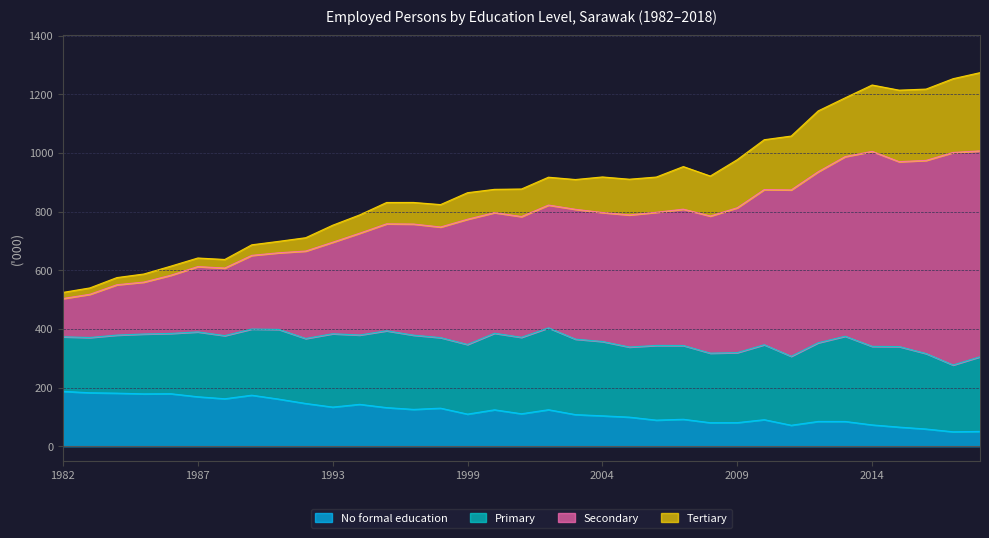

True or false: No formal education and Secondary cross at least once.

False